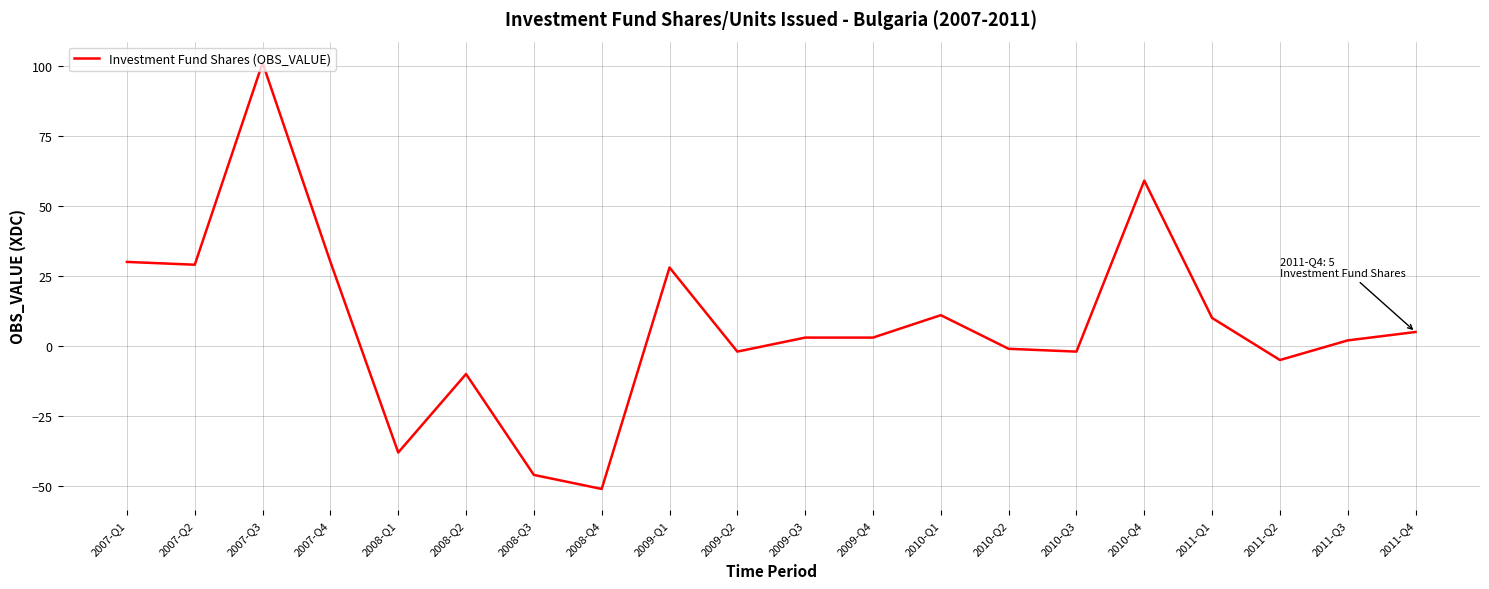

What is the difference between the maximum and minimum values?

152